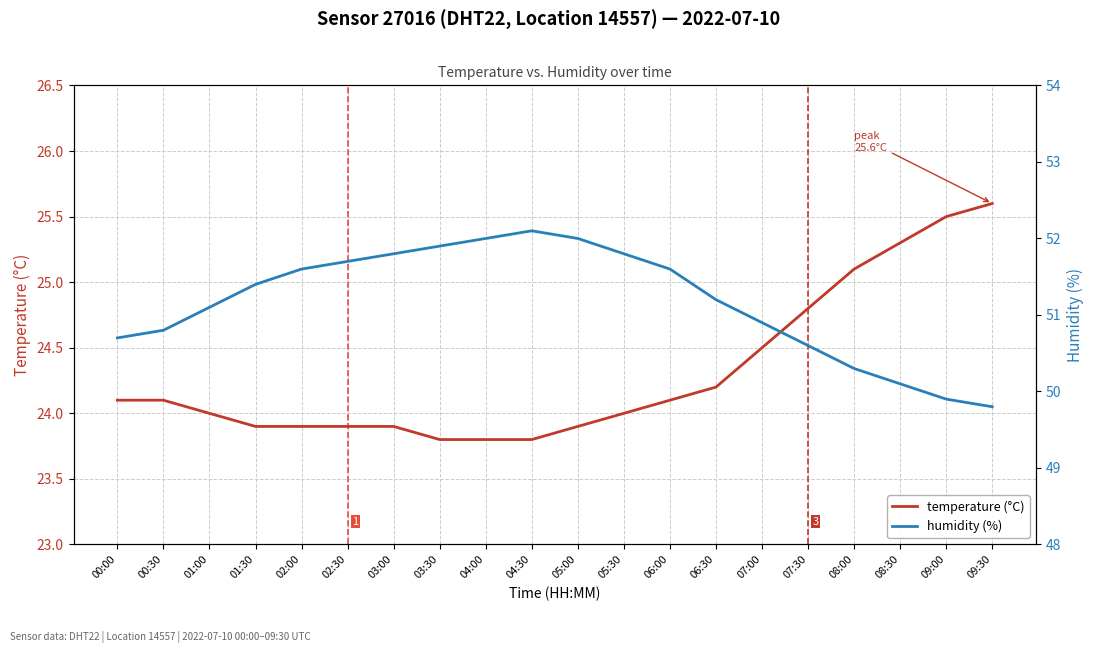

How many lines are shown in the chart?

2